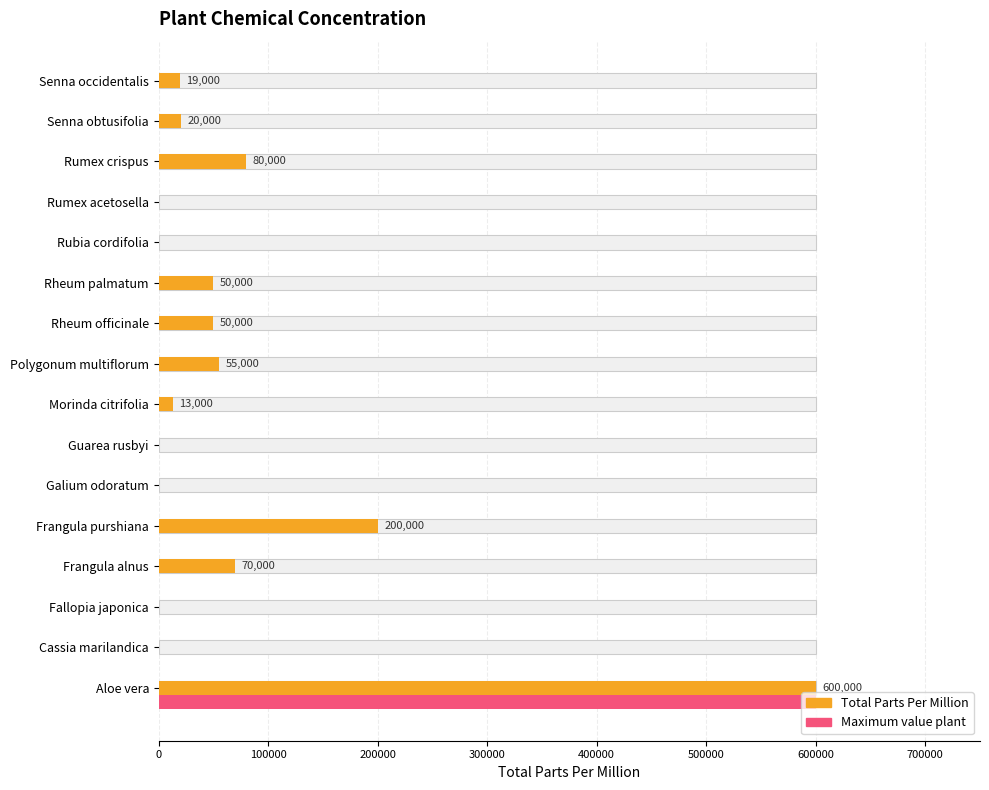

What position from the left is Aloe vera?

1